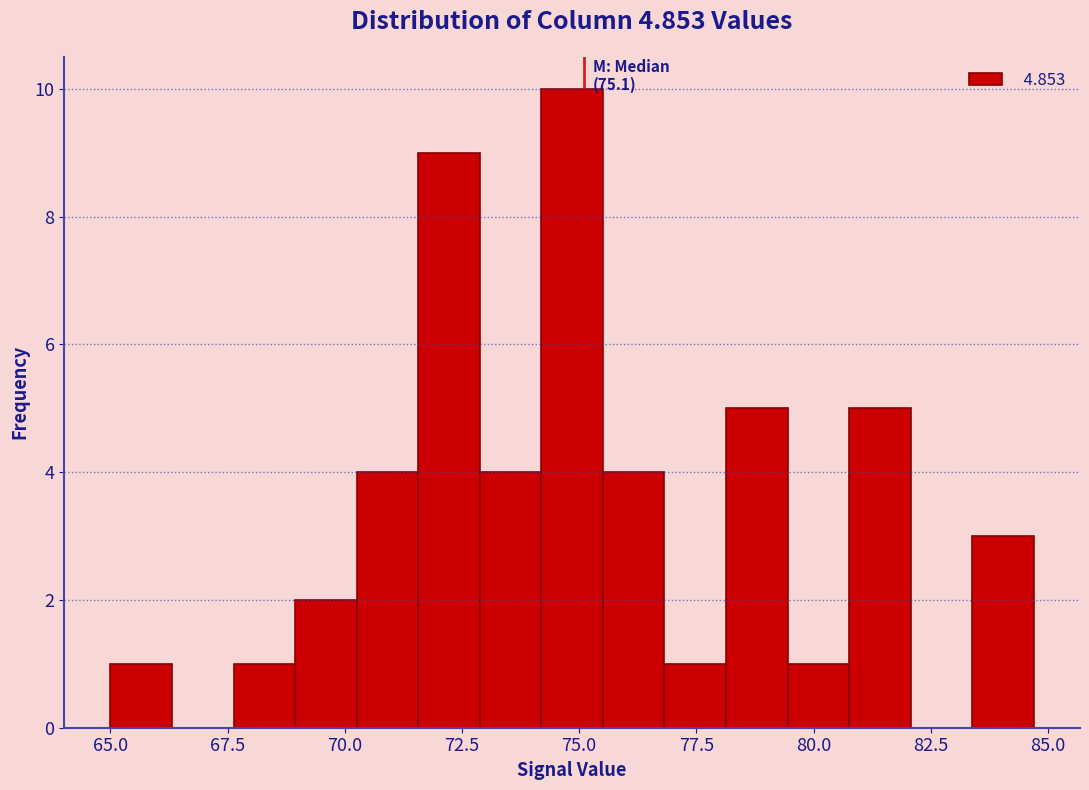

Read against the x-axis, roughly where is the centre of the tallest bar?

75.0